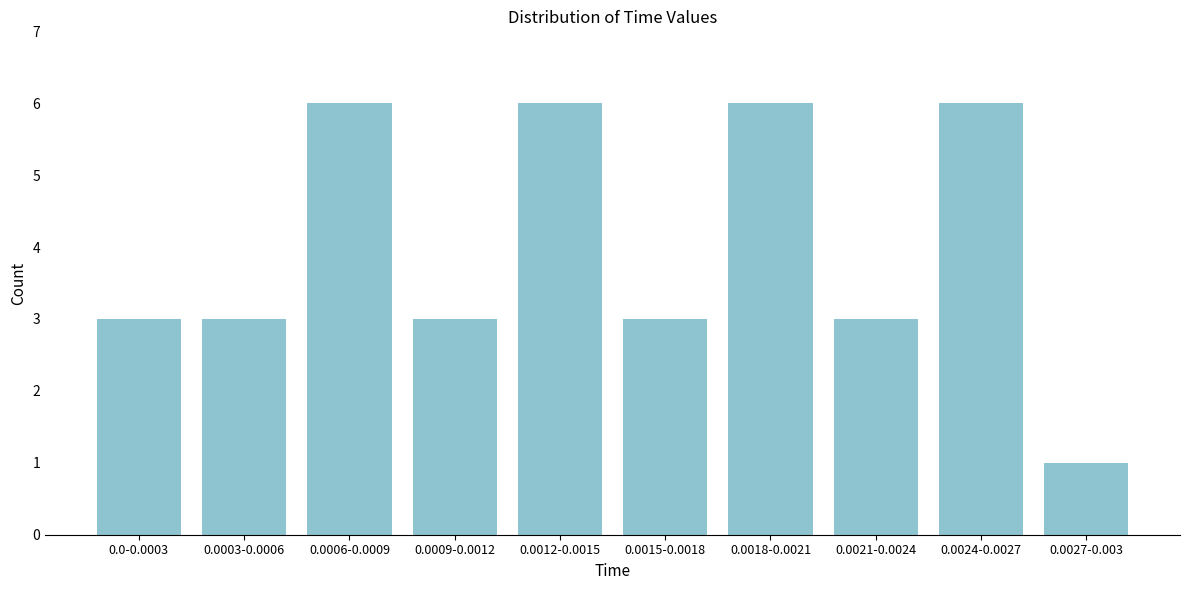

Reading left to right, transcribe all the data shown in this chart.

3	3	6	3	6	3	6	3	6	1